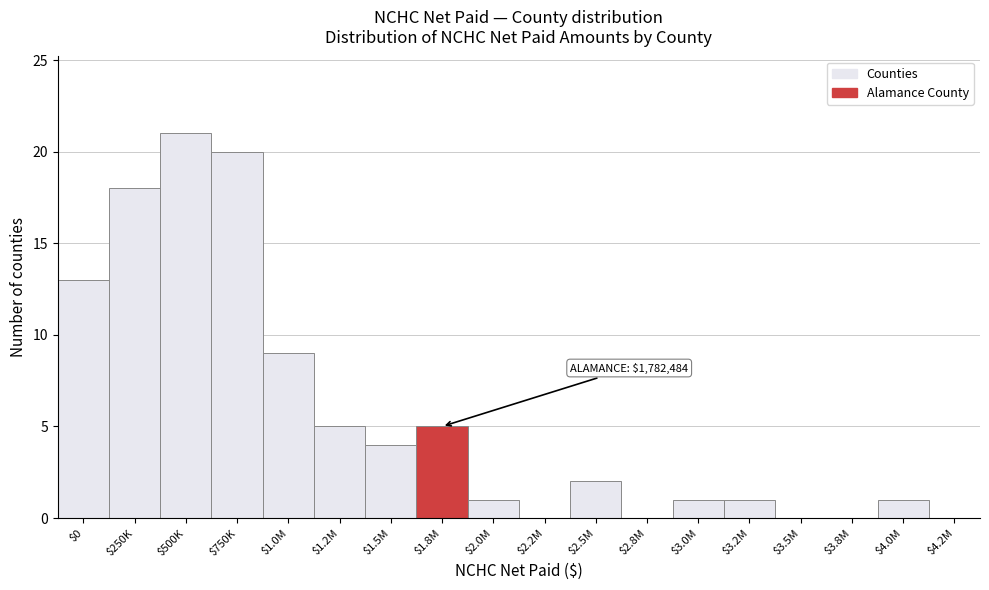

Where is the data nearest to the value 10?

$1.0M